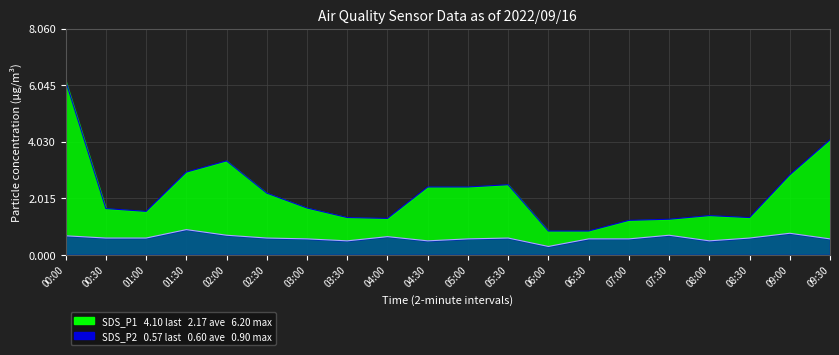

What is the sum of the SDS_P2 values at 00:00 and 02:00?

1.4